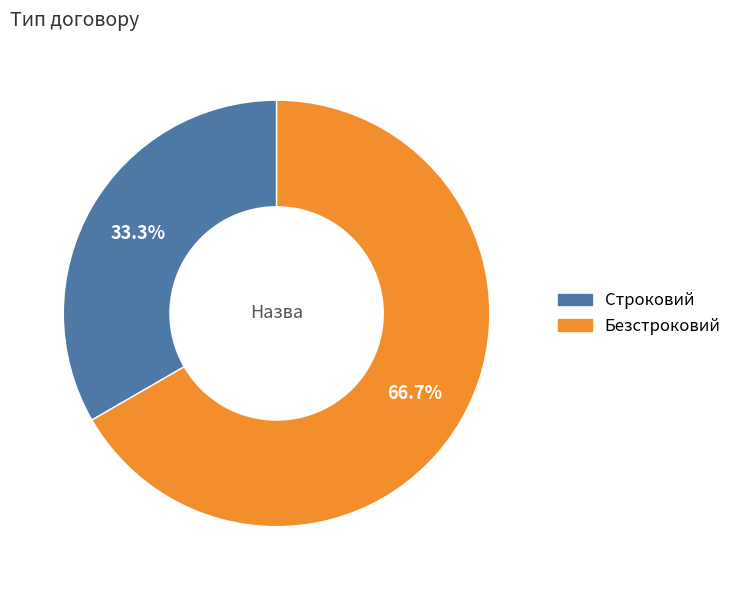

To the nearest percent, what is the difference between the Строковий and Безстроковий slice percentages?

33%